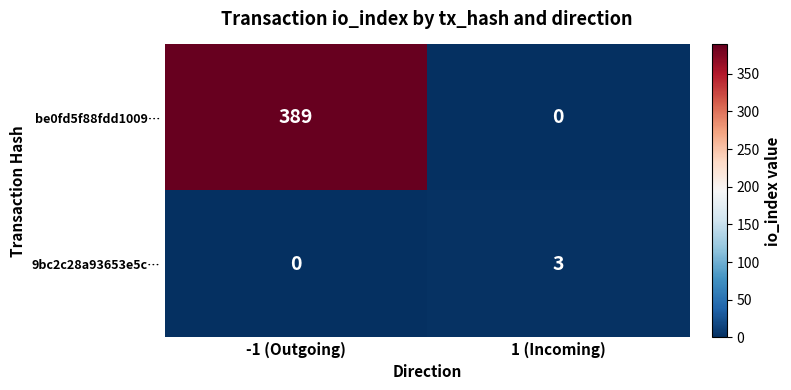

List the series in order of their overall mean, highest first.

be0fd5f88fdd1009…, 9bc2c28a93653e5c…